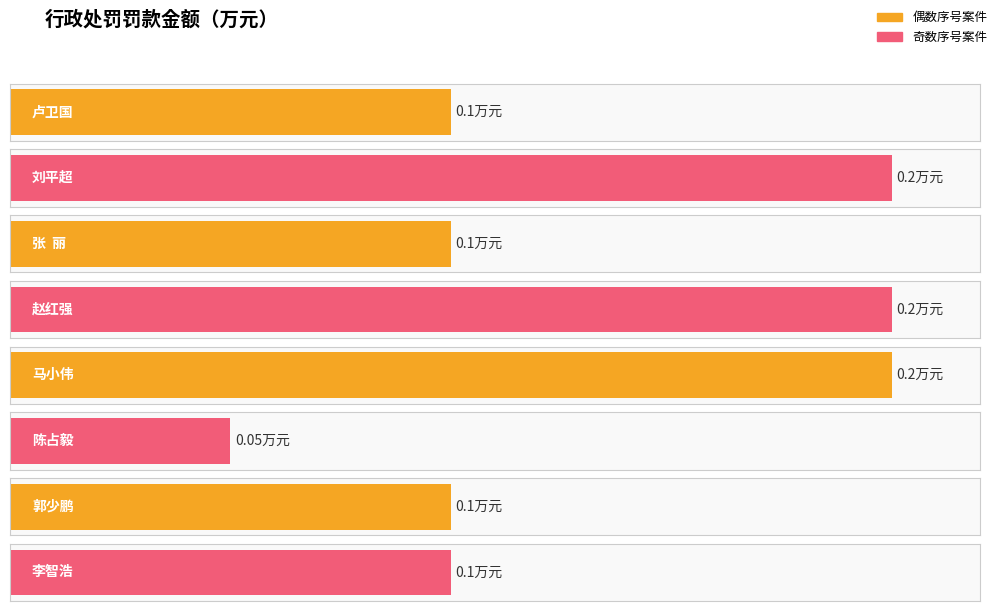

Reading left to right, transcribe all the data shown in this chart.

卢卫国=0.1	刘平超=0.2	张  丽=0.1	赵红强=0.2	马小伟=0.2	陈占毅=0.1	郭少鹏=0.1	李智浩=0.1